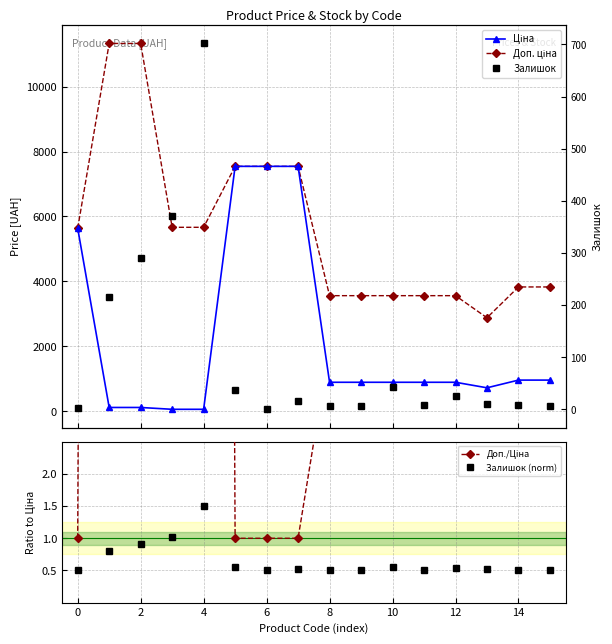

List the series in order of their peak value, highest first.

Доп. ціна, Ціна, Залишок, Доп./Ціна, Залишок (norm)